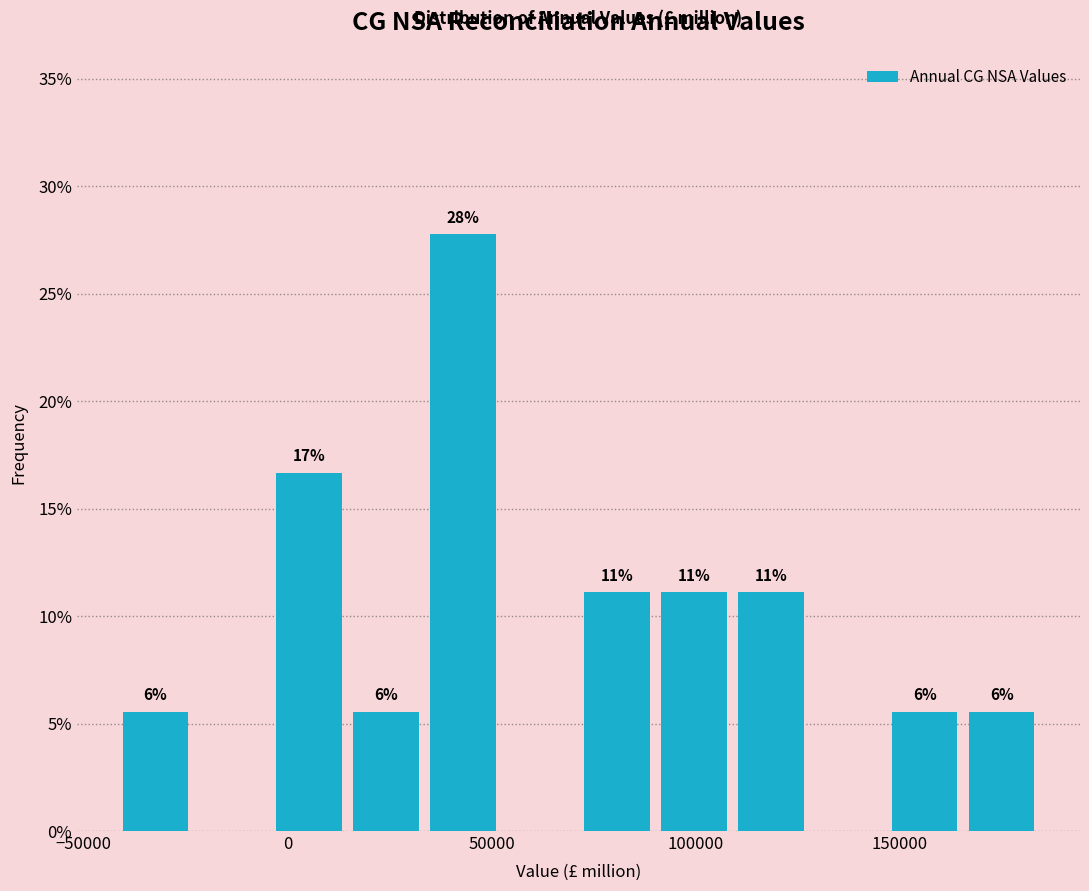

Around what value on the x-axis is the tallest bar? Give the approximate position of its centre, as read against the axis.

45000